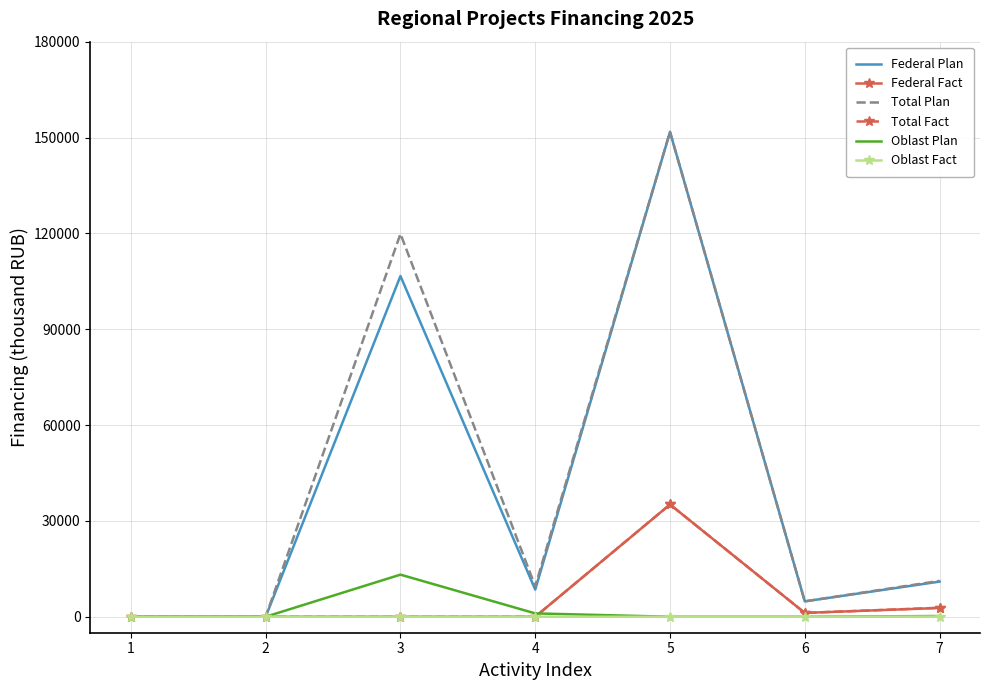

What is the spread (max minus min) of values at 3?

119831.3